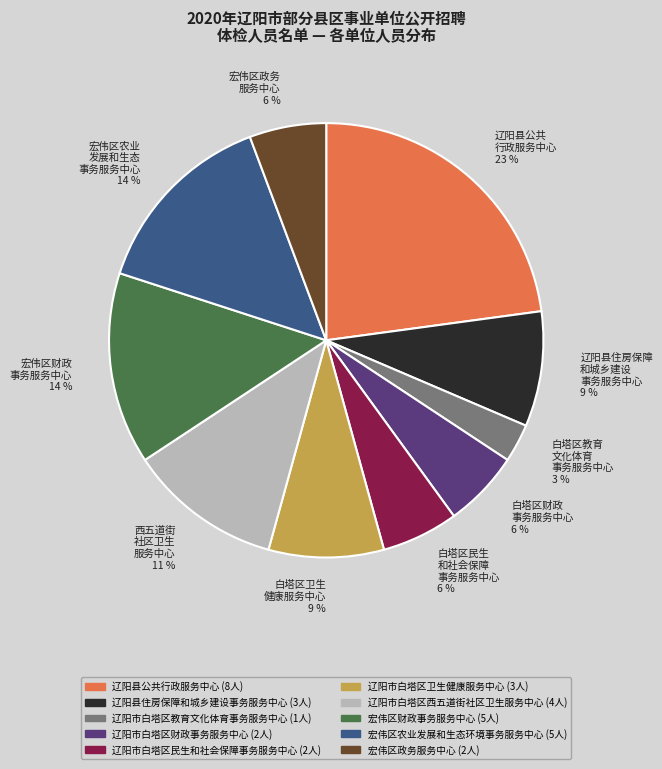

To the nearest percent, what portion does 辽阳市白塔区财政事务服务中心 represent?

6%